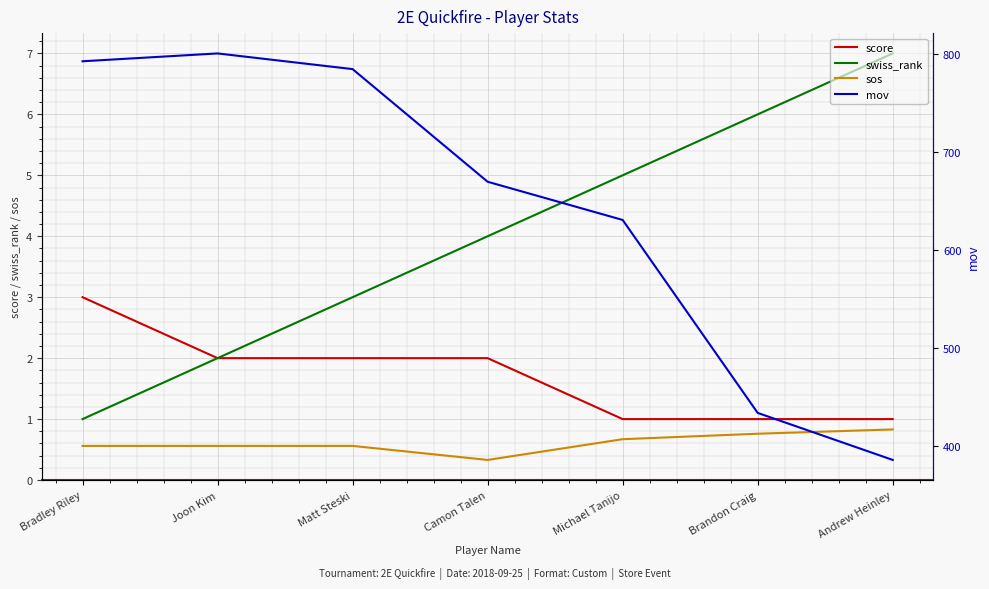

Between Bradley Riley and Andrew Heinley, which series saw the biggest shift?

mov